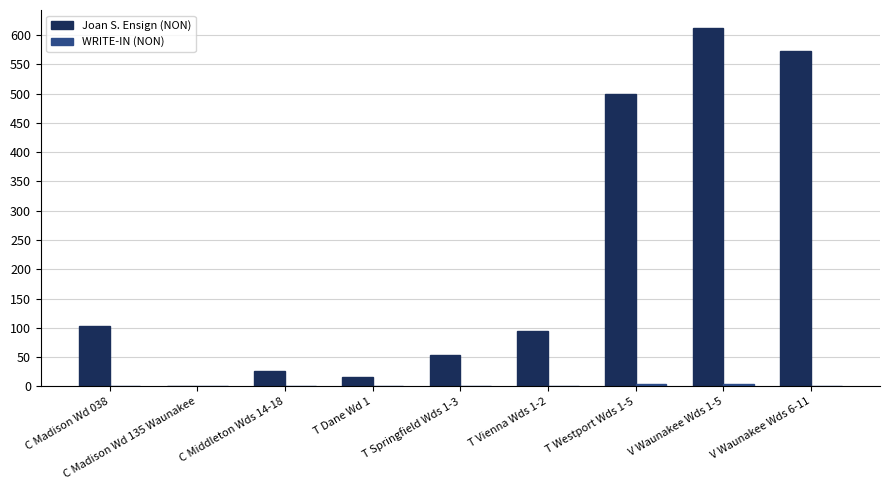

How many positive values does the Joan S. Ensign (NON) series have?

8